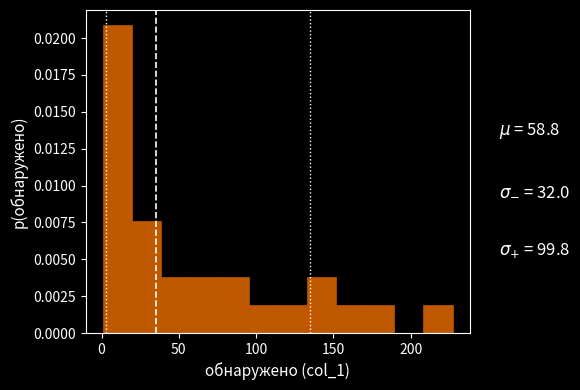

Around what value on the x-axis is the tallest bar? Give the approximate position of its centre, as read against the axis.

10